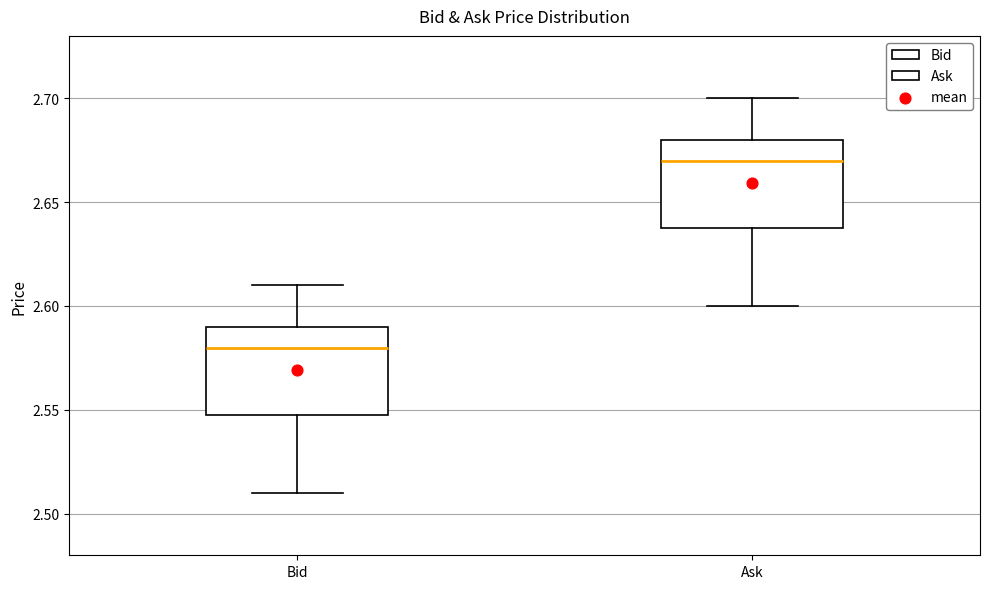

Which box's median line is the highest?

Ask